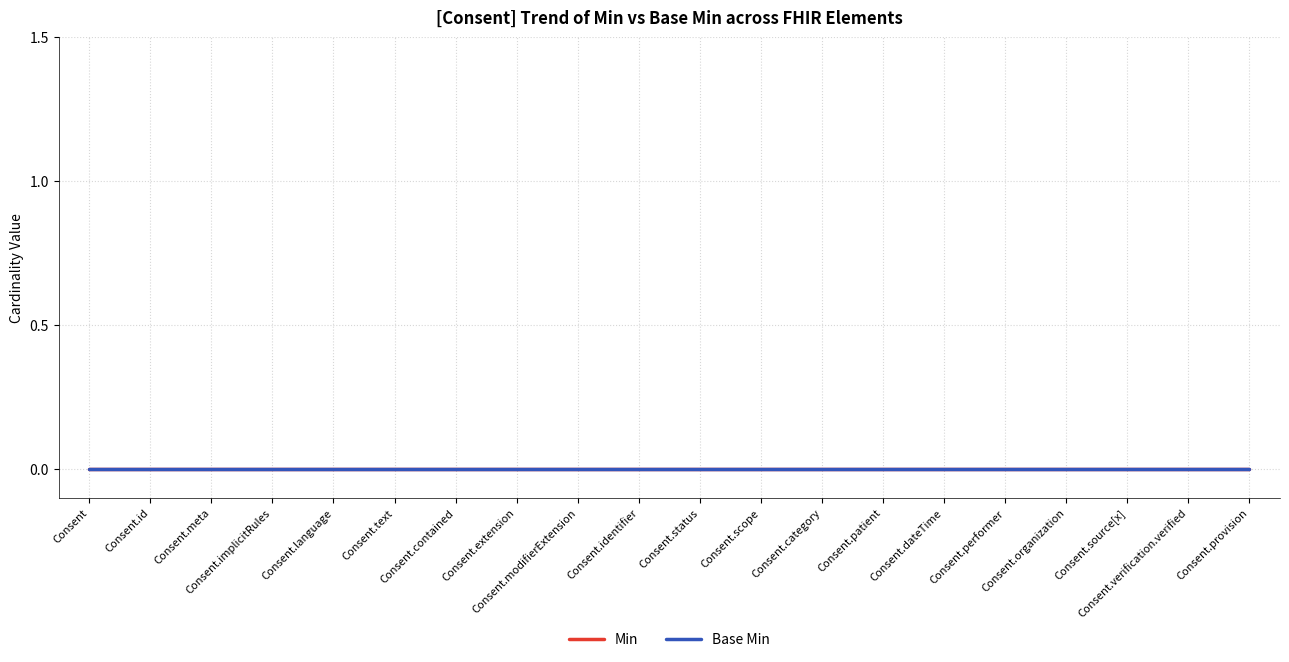

What are all the series names shown in the legend?

Min, Base Min